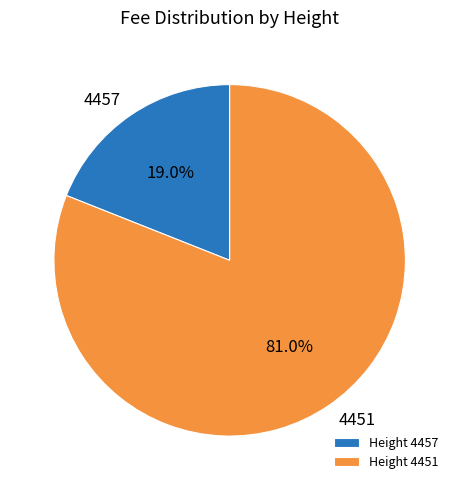

What is the largest slice in the pie chart?

Height 4451